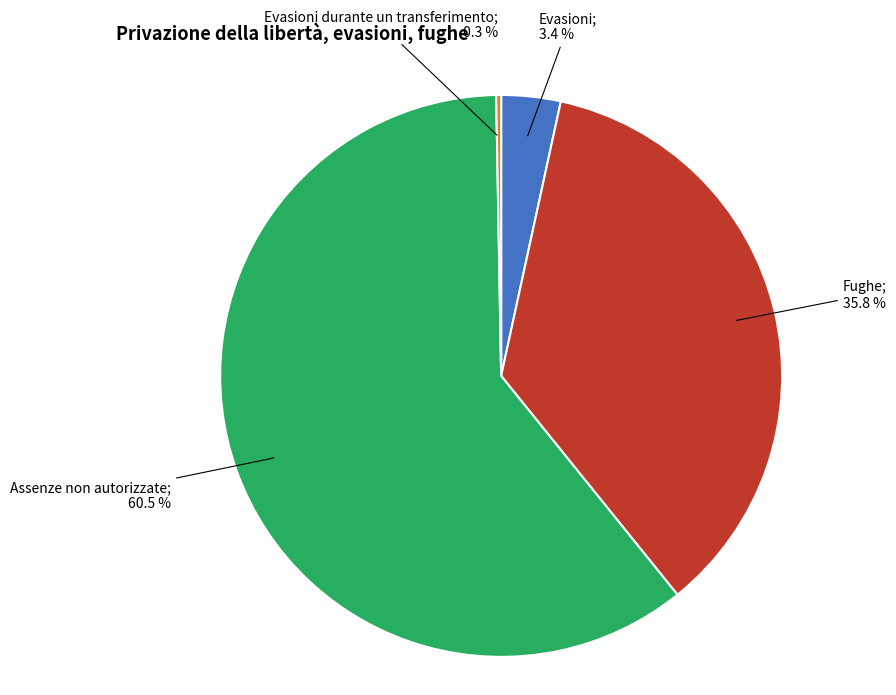

Is there a majority slice in this chart?

Yes